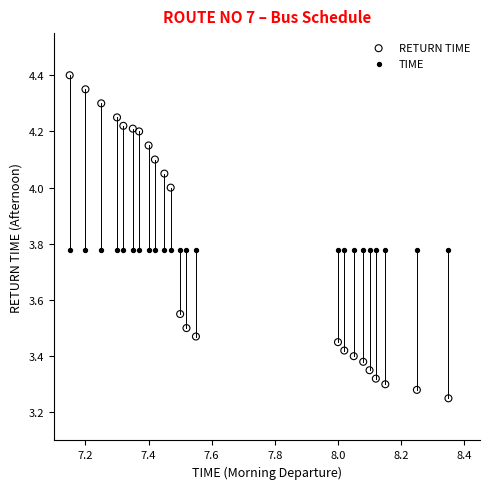

Which series contains the highest Y value?

RETURN TIME